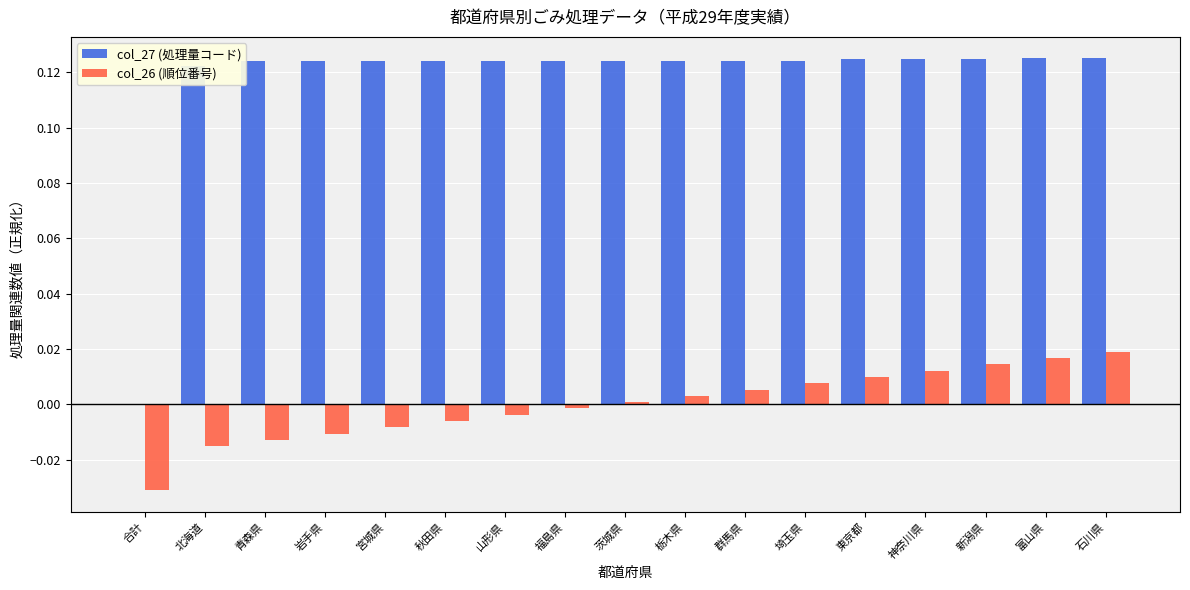

Is the value of col_26 (順位番号) at 北海道 greater than the value of col_27 (処理量コード) at 神奈川県?

No